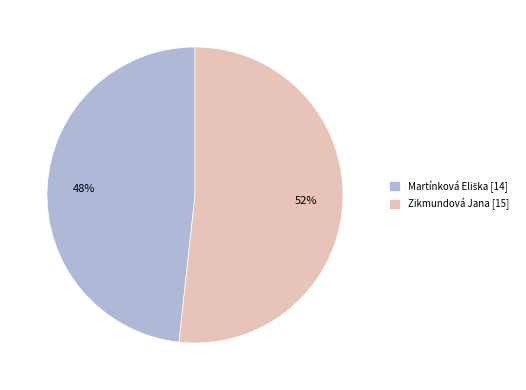

To the nearest percent, what is the average slice percentage?

50%